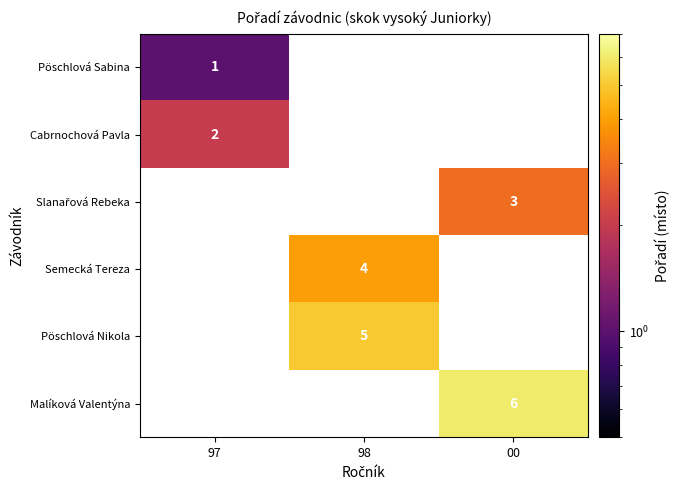

The Cabrnochová Pavla series shows 2 at 97. True or false?

True